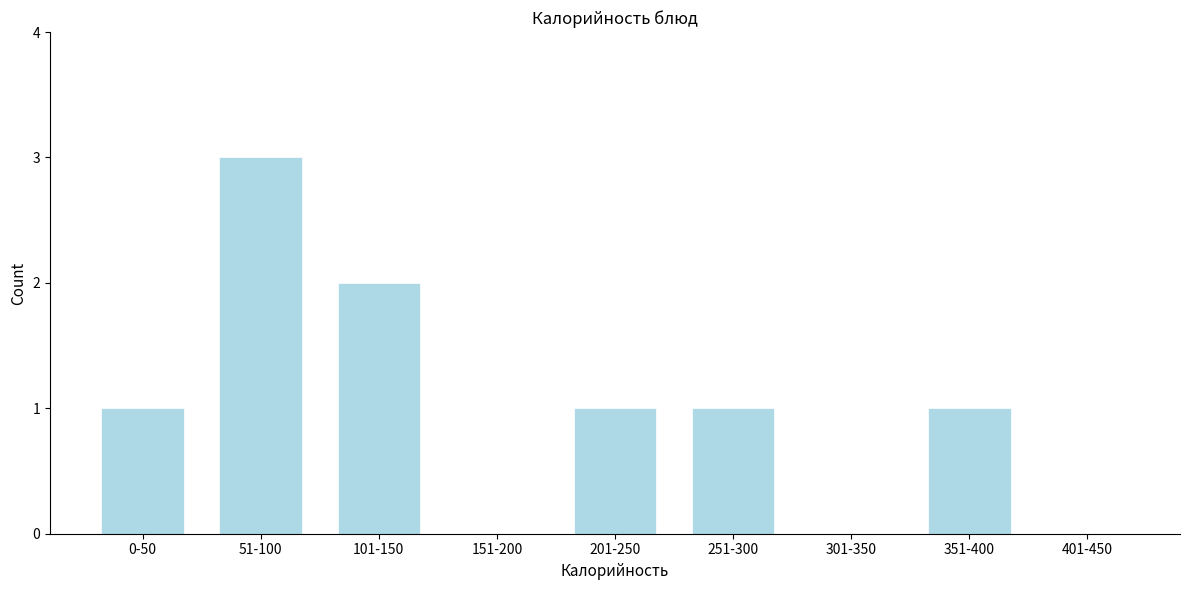

Reading left to right, extract all data points from this chart.

0-50=1	51-100=3	101-150=2	151-200=0	201-250=1	251-300=1	301-350=0	351-400=1	401-450=0